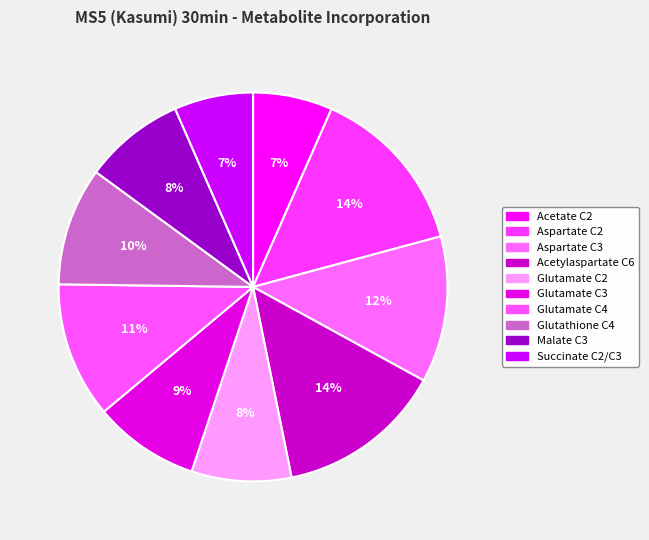

How many slices are in this pie chart?

10